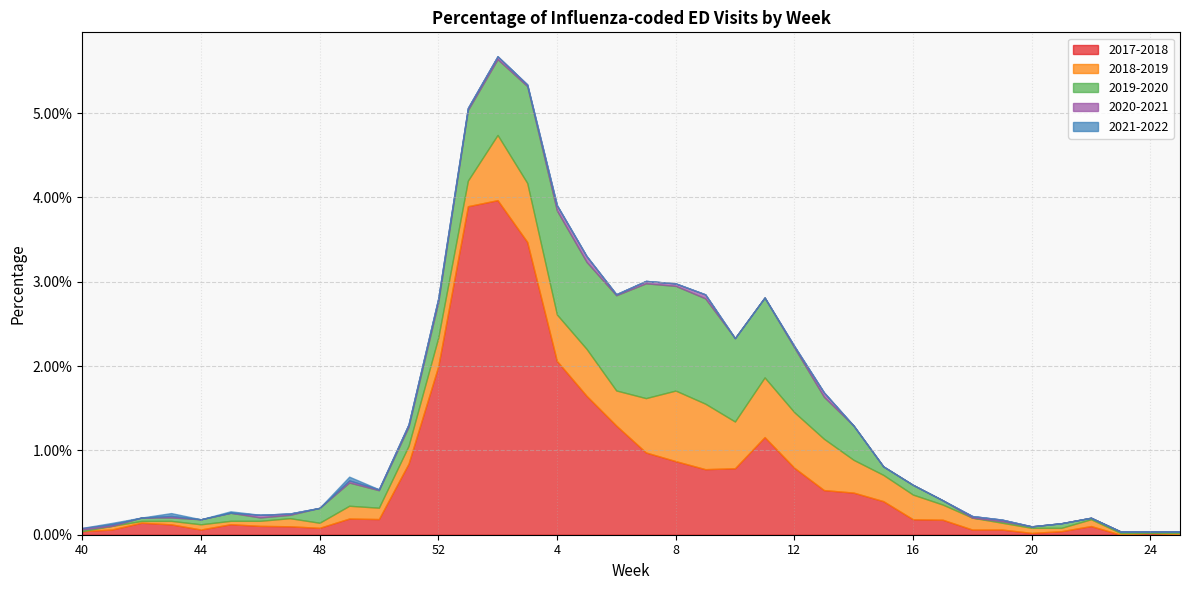

What is the label of the 16th point from the left?

3